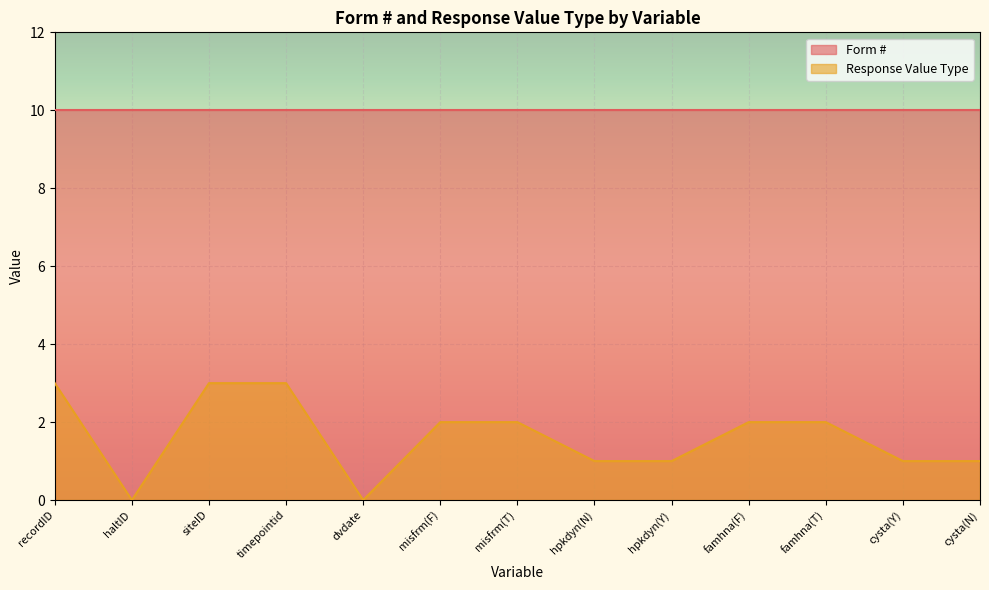

At which category does the chart reach its peak across all series?

recordID